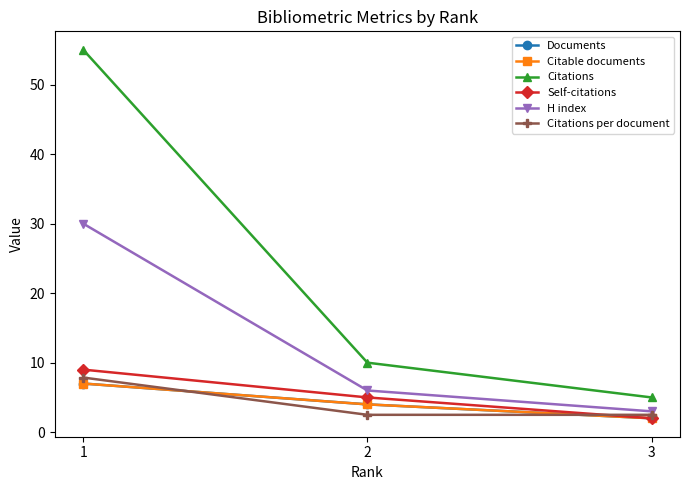

Reading left to right, transcribe all the data shown in this chart.

Documents: 1=7.0	2=4.0	3=2.0
Citable documents: 1=7.0	2=4.0	3=2.0
Citations: 1=55.0	2=10.0	3=5.0
Self-citations: 1=9.0	2=5.0	3=2.0
H index: 1=30.0	2=6.0	3=3.0
Citations per document: 1=7.9	2=2.5	3=2.5